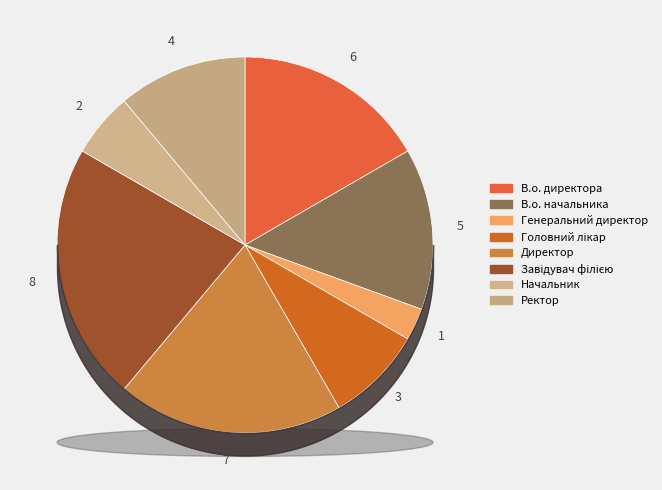

What percentage is NOT represented by Завідувач філією?

77.8%